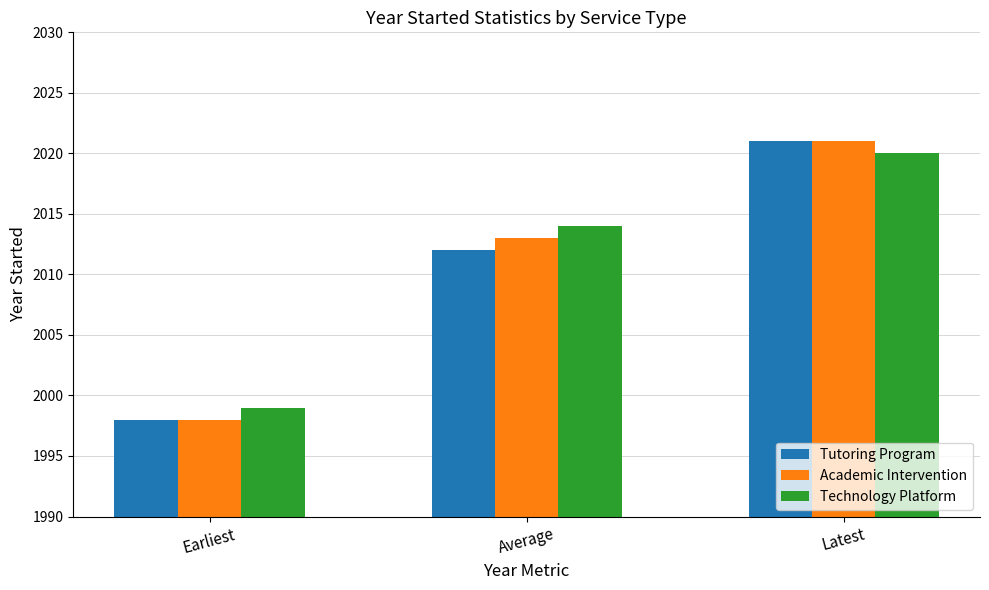

What is the label of the 2nd bar from the left?

Average